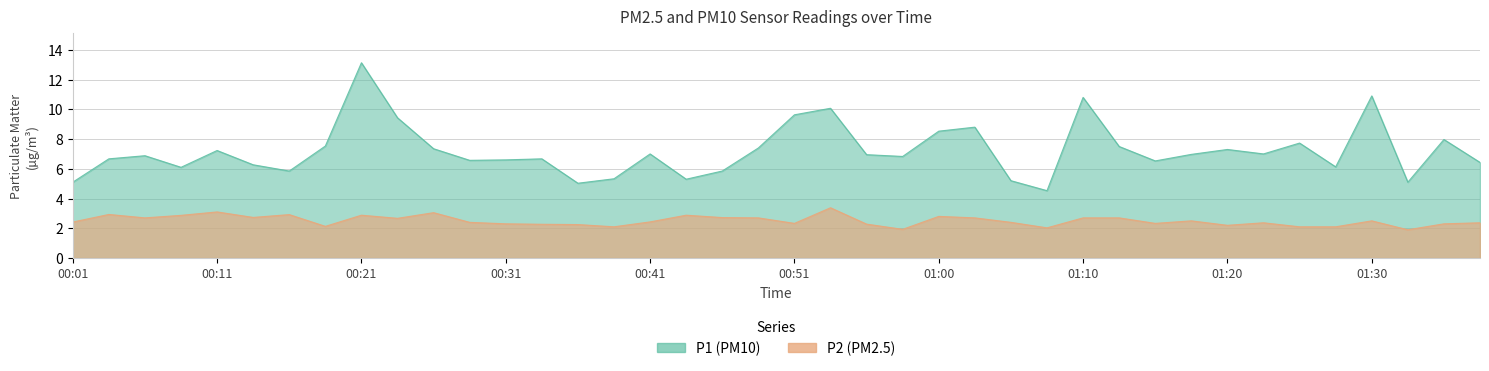

How many values in the P1 series are below 6?

9